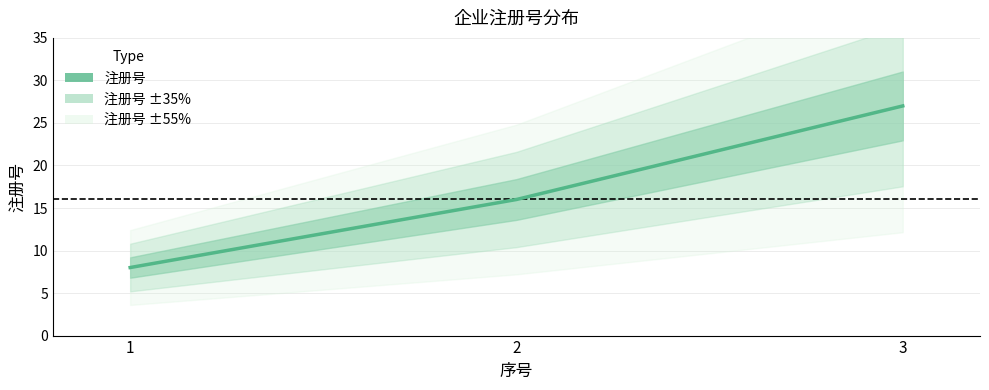

List the labels in order of value, largest first.

3, 2, 1